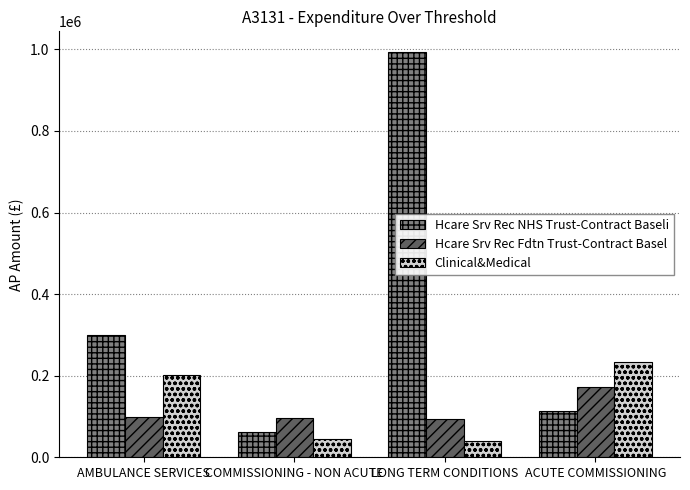

How many bars are there in each group?

3